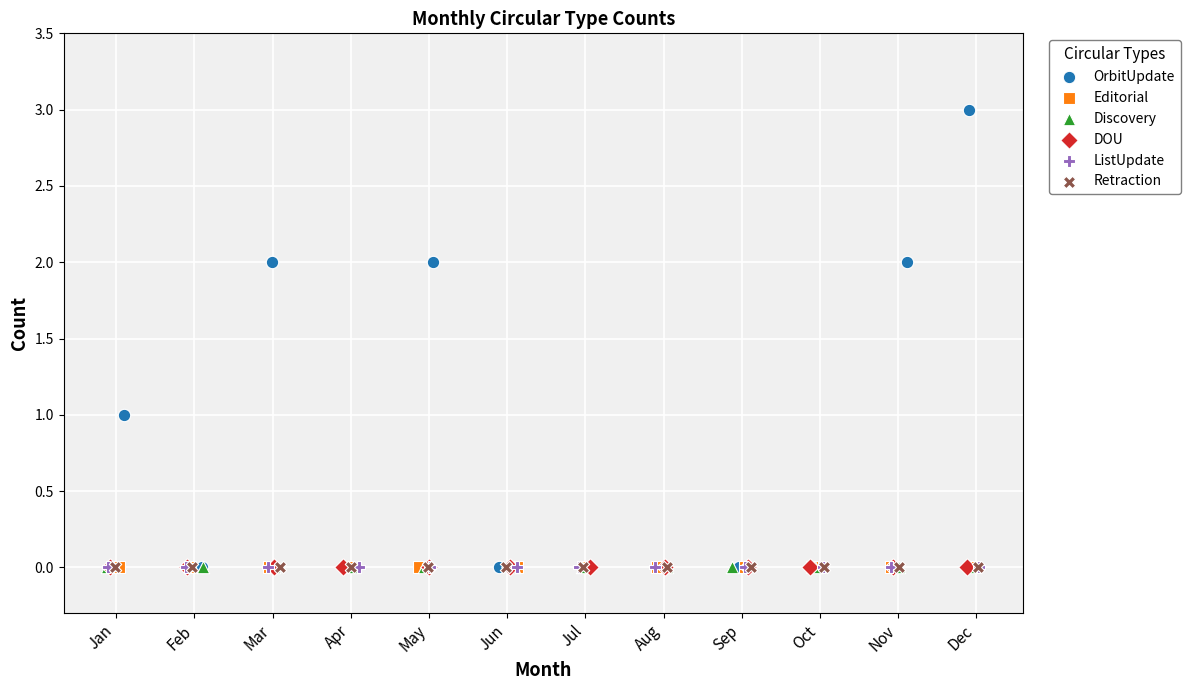

What are all the series names shown in the legend?

OrbitUpdate, Editorial, Discovery, DOU, ListUpdate, Retraction